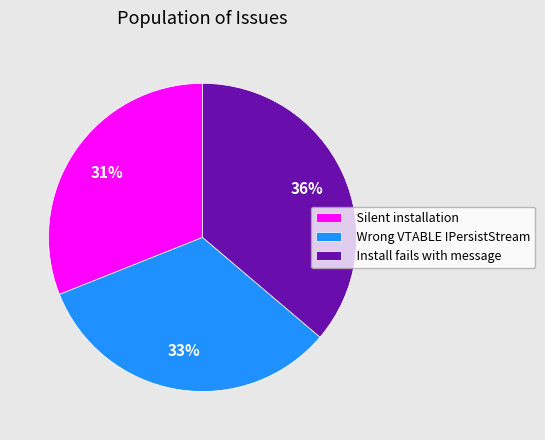

To the nearest percent, what percentage of the pie is Wrong VTABLE IPersistStream?

33%